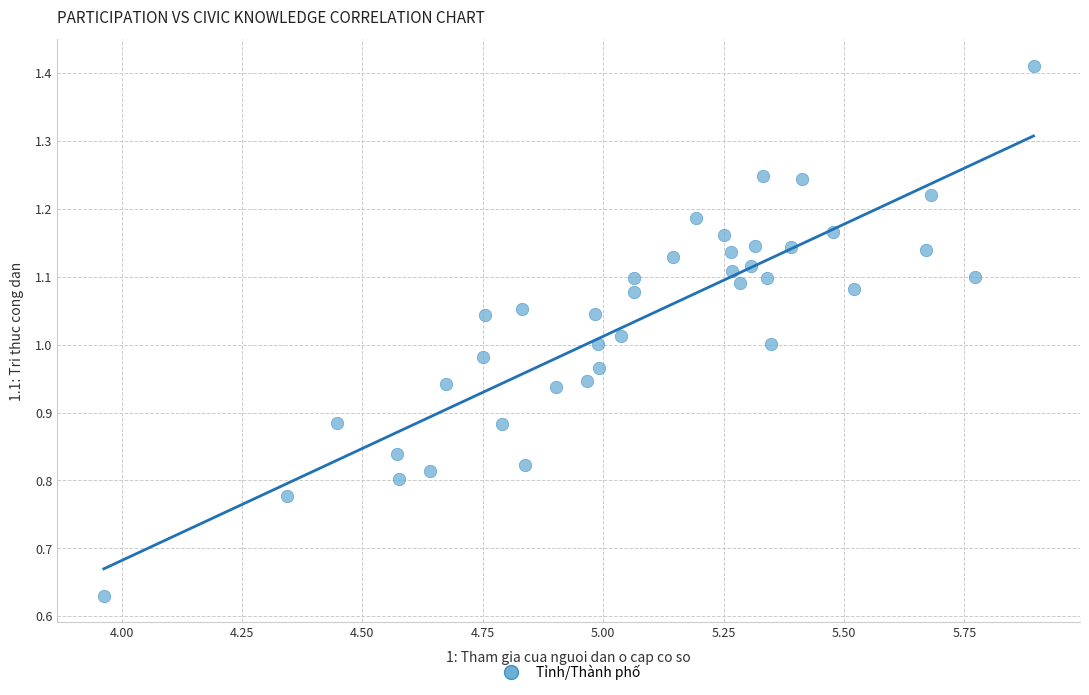

What is the range of X values (max minus min)?

1.9